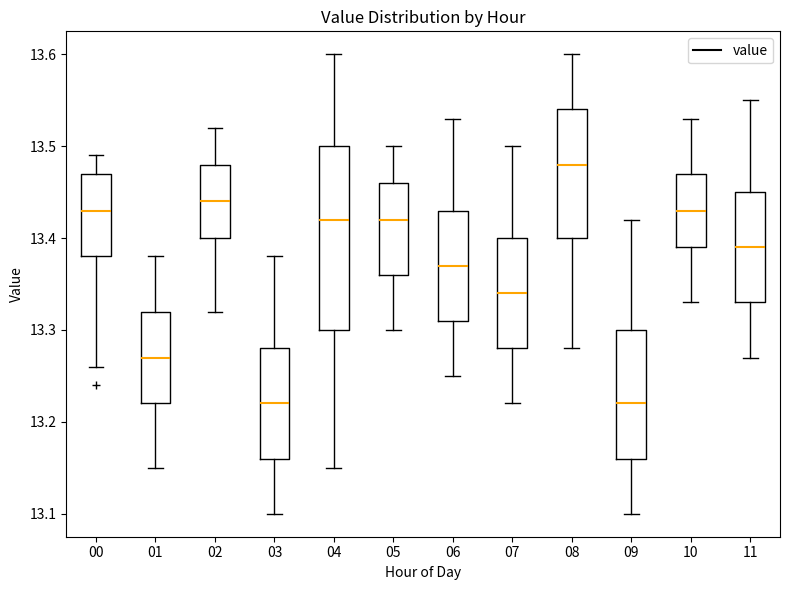

Which box is the tallest, from its lower edge to its upper edge?

04